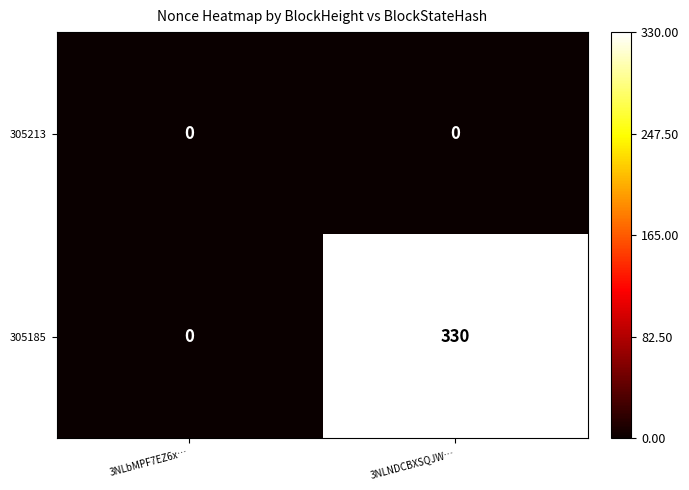

Between 3NLbMPF7EZ6x… and 3NLNDCBXSQJW…, which series saw the biggest shift?

305185